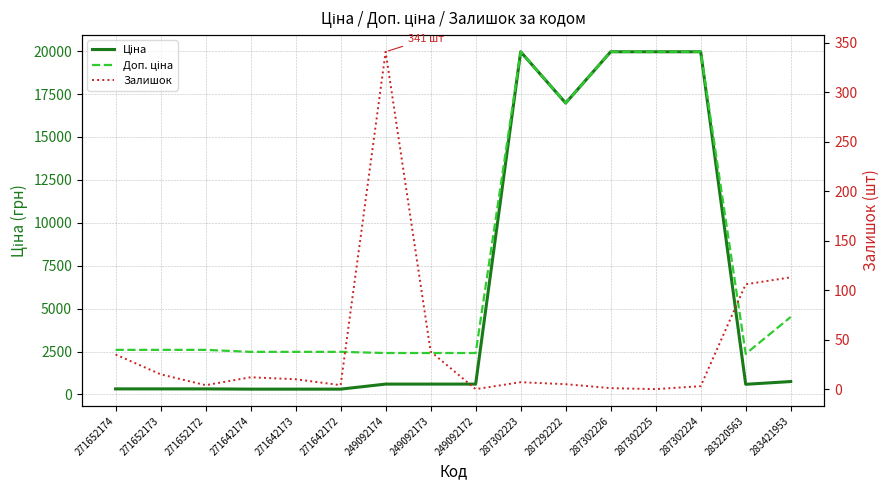

How many lines are shown in the chart?

3